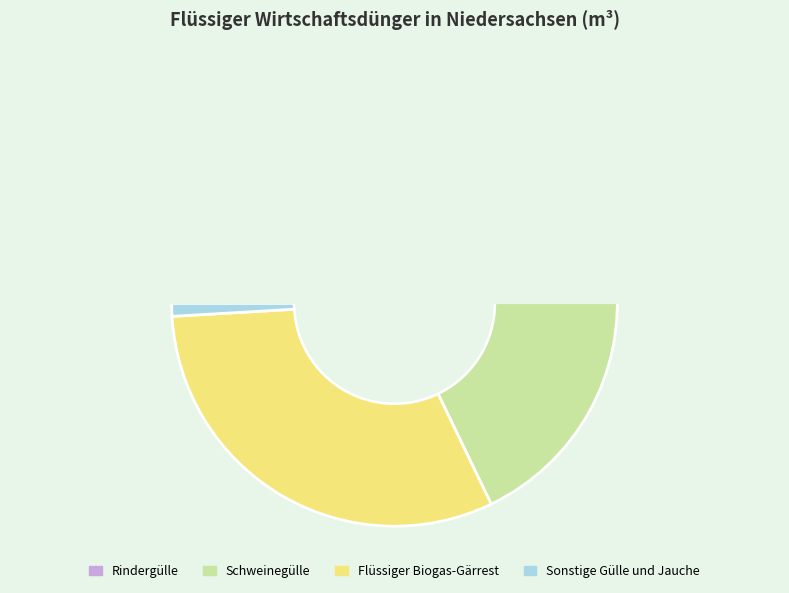

How many segments does this pie chart have?

4